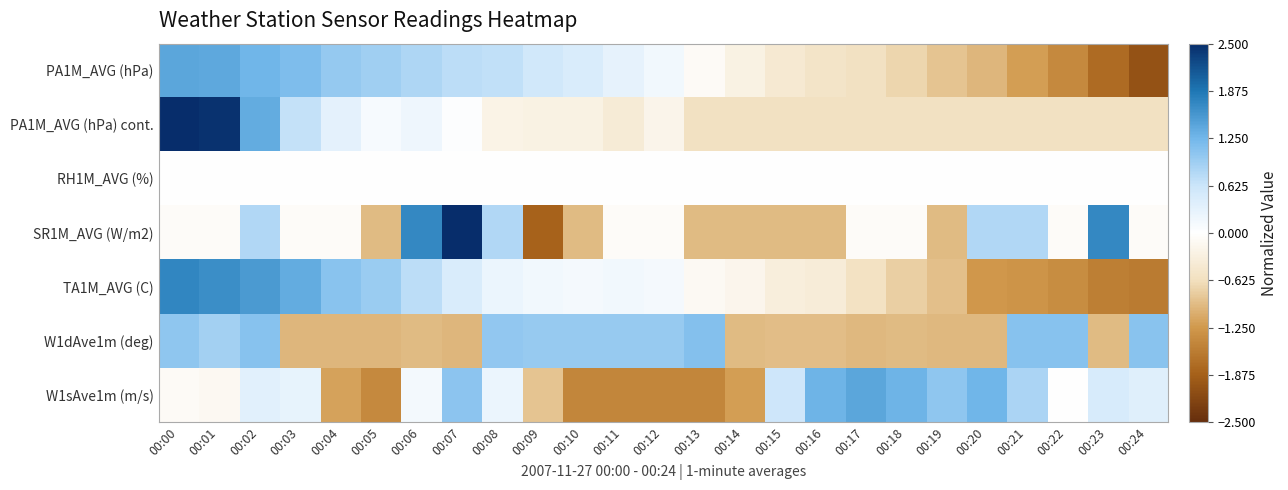

Reading right to left, list all the values displayed in this chart.

PA1M_AVG (hPa): 00:24=-2.0	00:23=-1.8	00:22=-1.4	00:21=-1.2	00:20=-1.0	00:19=-0.9	00:18=-0.7	00:17=-0.6	00:16=-0.5	00:15=-0.4	00:14=-0.3	00:13=-0.1	00:12=0.2	00:11=0.3	00:10=0.5	00:09=0.5	00:08=0.7	00:07=0.7	00:06=0.8	00:05=0.9	00:04=1.0	00:03=1.2	00:02=1.3	00:01=1.4	00:00=1.4
PA1M_AVG (hPa) cont.: 00:24=-0.6	00:23=-0.6	00:22=-0.6	00:21=-0.6	00:20=-0.6	00:19=-0.6	00:18=-0.6	00:17=-0.6	00:16=-0.6	00:15=-0.6	00:14=-0.6	00:13=-0.6	00:12=-0.2	00:11=-0.4	00:10=-0.3	00:09=-0.3	00:08=-0.2	00:07=0.0	00:06=0.2	00:05=0.1	00:04=0.3	00:03=0.7	00:02=1.4	00:01=2.5	00:00=3.4
RH1M_AVG (%): 00:24=0.0	00:23=0.0	00:22=0.0	00:21=0.0	00:20=0.0	00:19=0.0	00:18=0.0	00:17=0.0	00:16=0.0	00:15=0.0	00:14=0.0	00:13=0.0	00:12=0.0	00:11=0.0	00:10=0.0	00:09=0.0	00:08=0.0	00:07=0.0	00:06=0.0	00:05=0.0	00:04=0.0	00:03=0.0	00:02=0.0	00:01=0.0	00:00=0.0
SR1M_AVG (W/m2): 00:24=-0.1	00:23=1.7	00:22=-0.1	00:21=0.8	00:20=0.8	00:19=-1.0	00:18=-0.1	00:17=-0.1	00:16=-1.0	00:15=-1.0	00:14=-1.0	00:13=-1.0	00:12=-0.1	00:11=-0.1	00:10=-1.0	00:09=-1.8	00:08=0.8	00:07=2.6	00:06=1.7	00:05=-1.0	00:04=-0.1	00:03=-0.1	00:02=0.8	00:01=-0.1	00:00=-0.1
TA1M_AVG (C): 00:24=-1.6	00:23=-1.5	00:22=-1.4	00:21=-1.3	00:20=-1.3	00:19=-0.9	00:18=-0.8	00:17=-0.6	00:16=-0.4	00:15=-0.3	00:14=-0.2	00:13=-0.1	00:12=0.1	00:11=0.2	00:10=0.1	00:09=0.2	00:08=0.2	00:07=0.5	00:06=0.7	00:05=1.0	00:04=1.1	00:03=1.4	00:02=1.5	00:01=1.7	00:00=1.7
W1dAve1m (deg): 00:24=1.1	00:23=-0.9	00:22=1.1	00:21=1.1	00:20=-1.0	00:19=-1.0	00:18=-0.9	00:17=-1.0	00:16=-0.9	00:15=-0.9	00:14=-1.0	00:13=1.1	00:12=1.0	00:11=1.0	00:10=1.0	00:09=1.0	00:08=1.0	00:07=-1.0	00:06=-1.0	00:05=-1.0	00:04=-1.0	00:03=-1.0	00:02=1.1	00:01=0.9	00:00=1.1
W1sAve1m (m/s): 00:24=0.4	00:23=0.5	00:22=-0.0	00:21=0.9	00:20=1.3	00:19=1.0	00:18=1.3	00:17=1.4	00:16=1.3	00:15=0.6	00:14=-1.2	00:13=-1.5	00:12=-1.5	00:11=-1.5	00:10=-1.5	00:09=-0.9	00:08=0.2	00:07=1.1	00:06=0.1	00:05=-1.4	00:04=-1.2	00:03=0.3	00:02=0.4	00:01=-0.1	00:00=-0.1